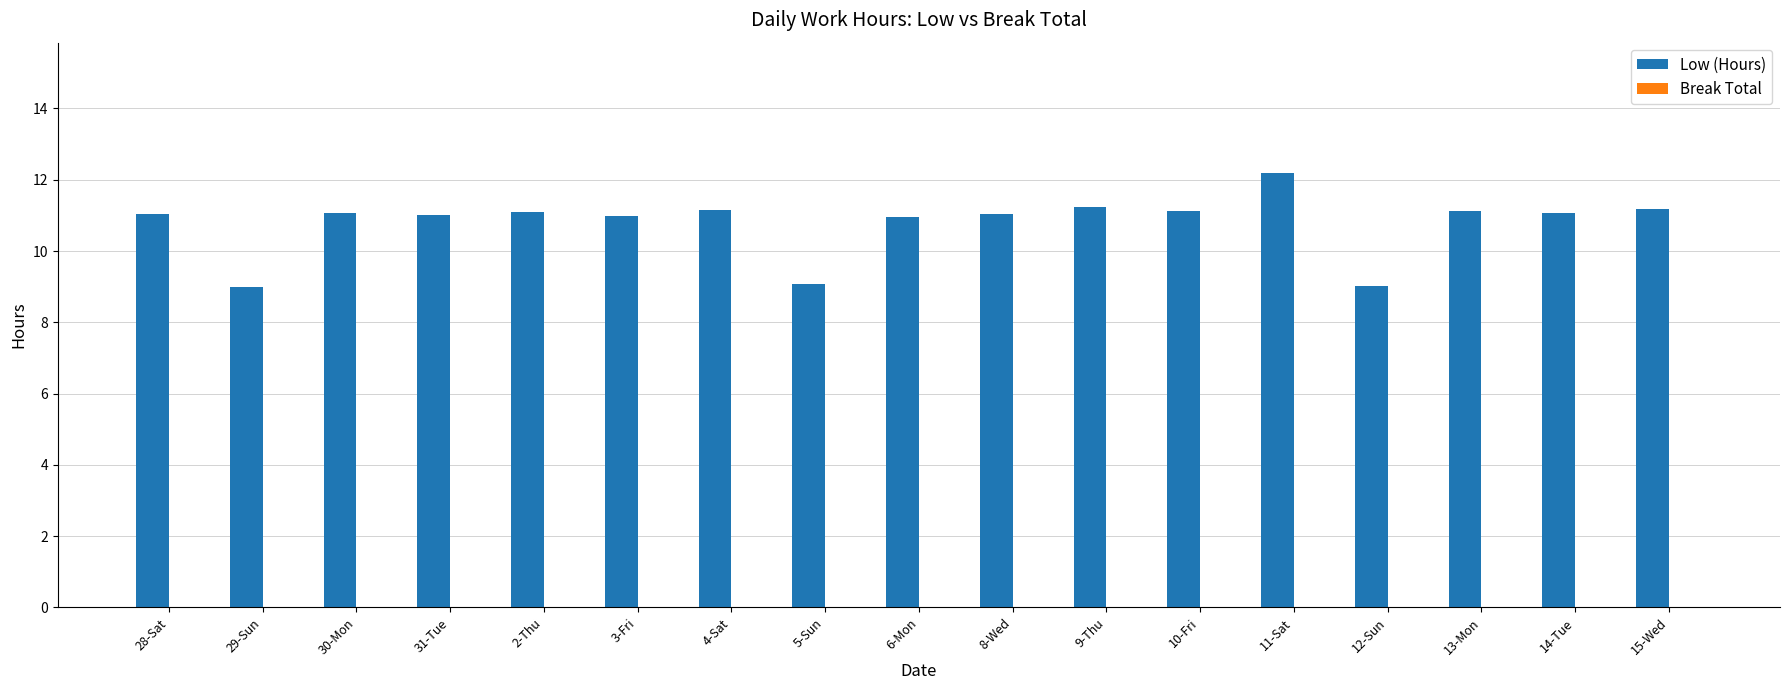

Approximately how many times larger is the value at 15-Wed compared to 3-Fri?

1.0